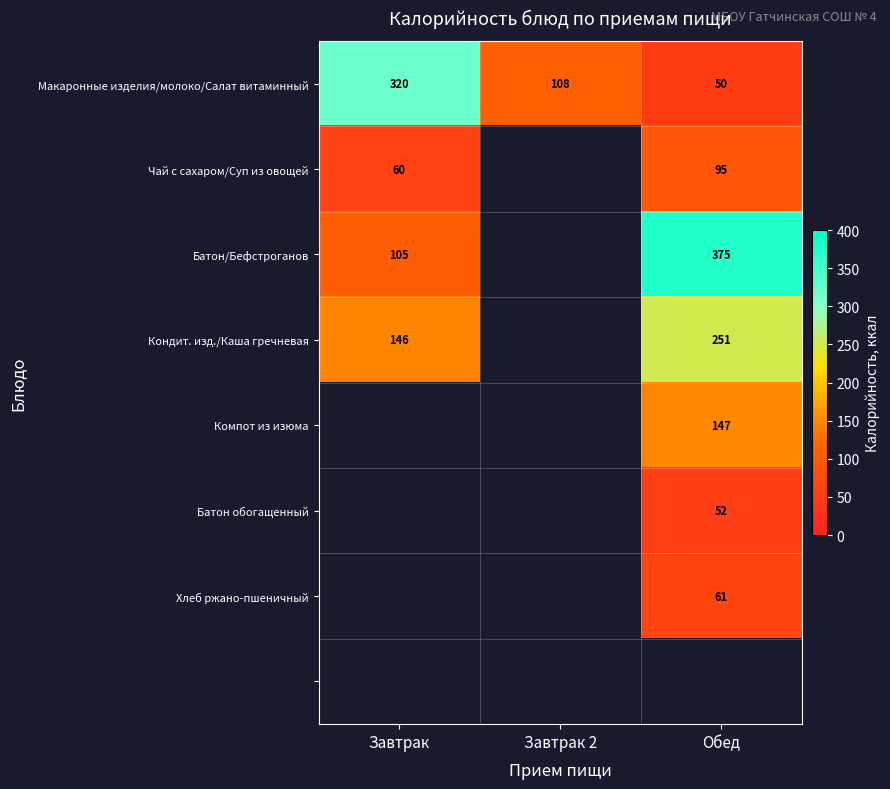

What is the highest value of the Макаронные изделия/молоко/Салат витаминный series?

320.0